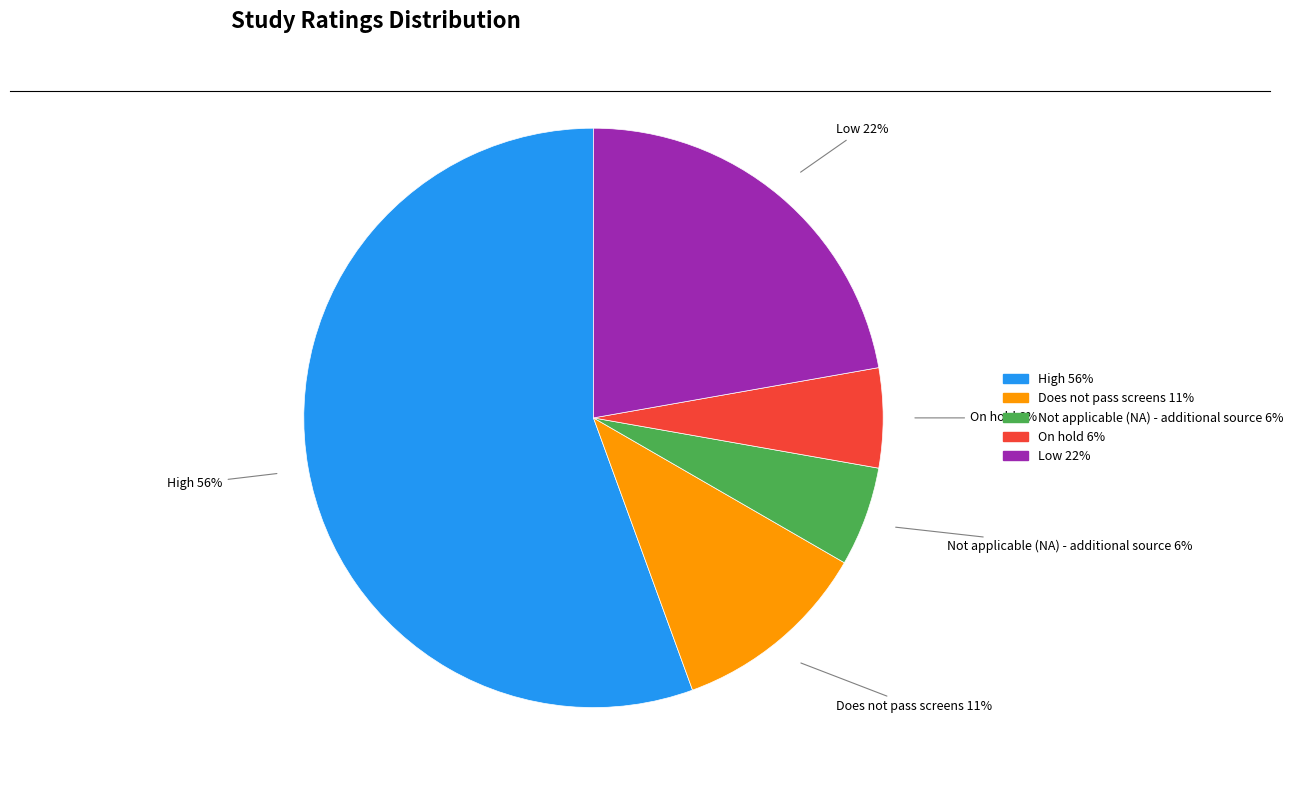

Which slice is the largest?

High